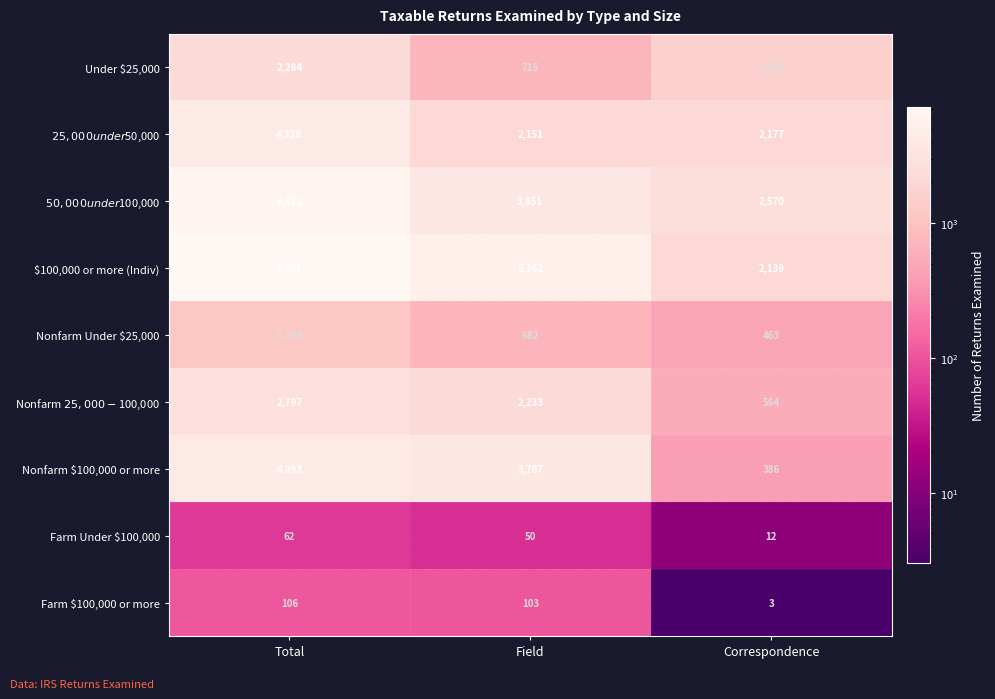

The value of Nonfarm $100,000 or more at Correspondence is 207. True or false?

False